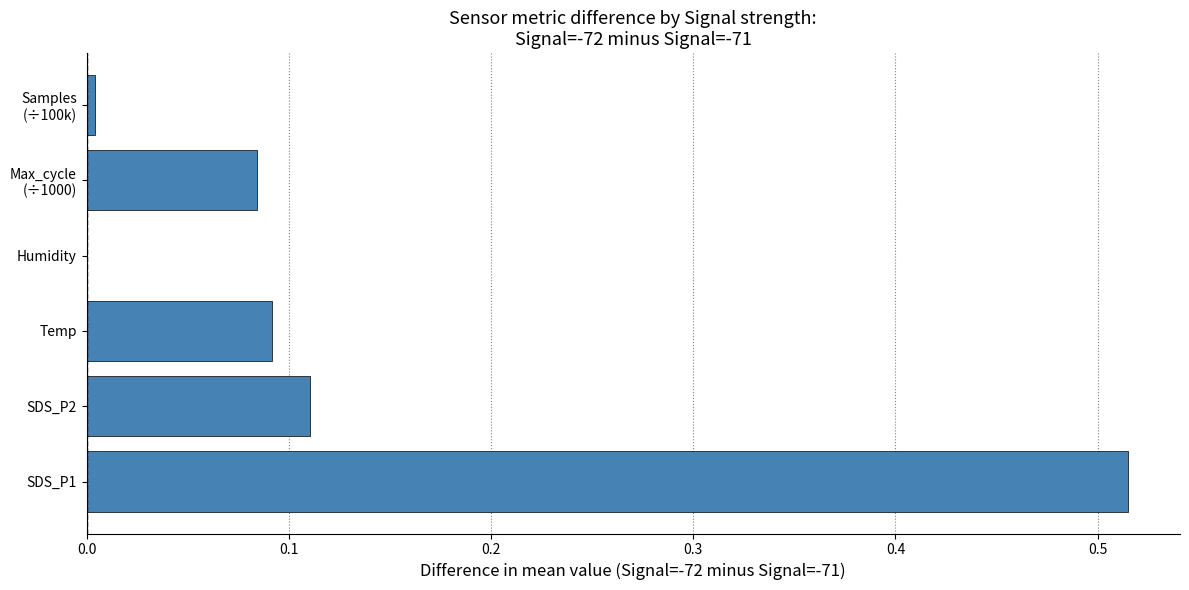

What is the sum of the values at SDS_P2 and SDS_P1?

0.6